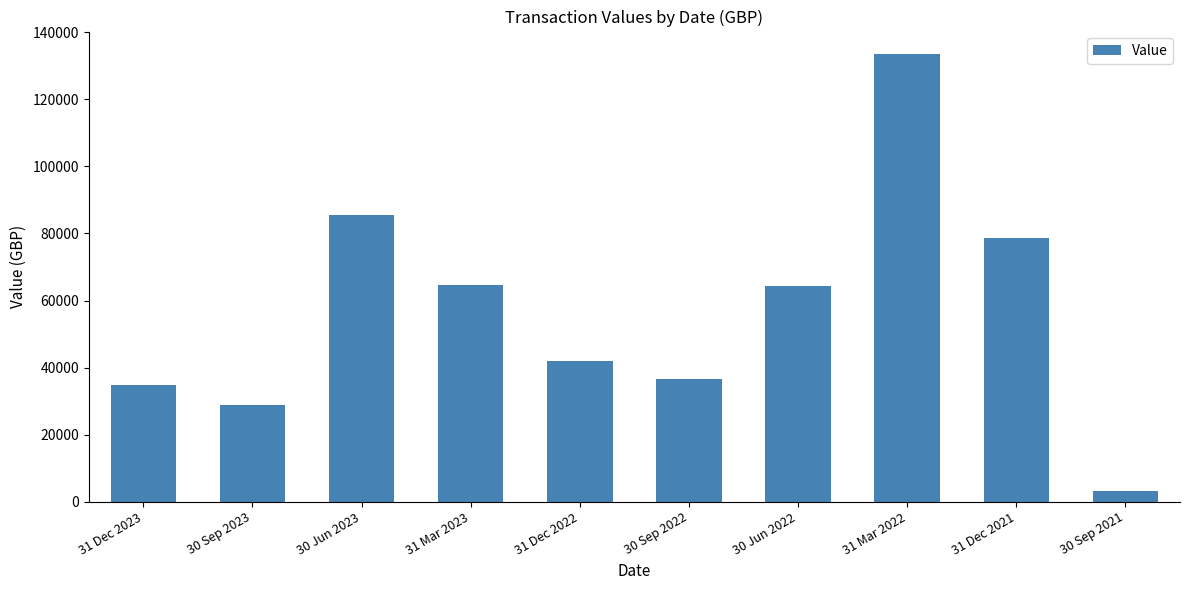

Which has a higher value, 31 Mar 2022 or 31 Mar 2023?

31 Mar 2022